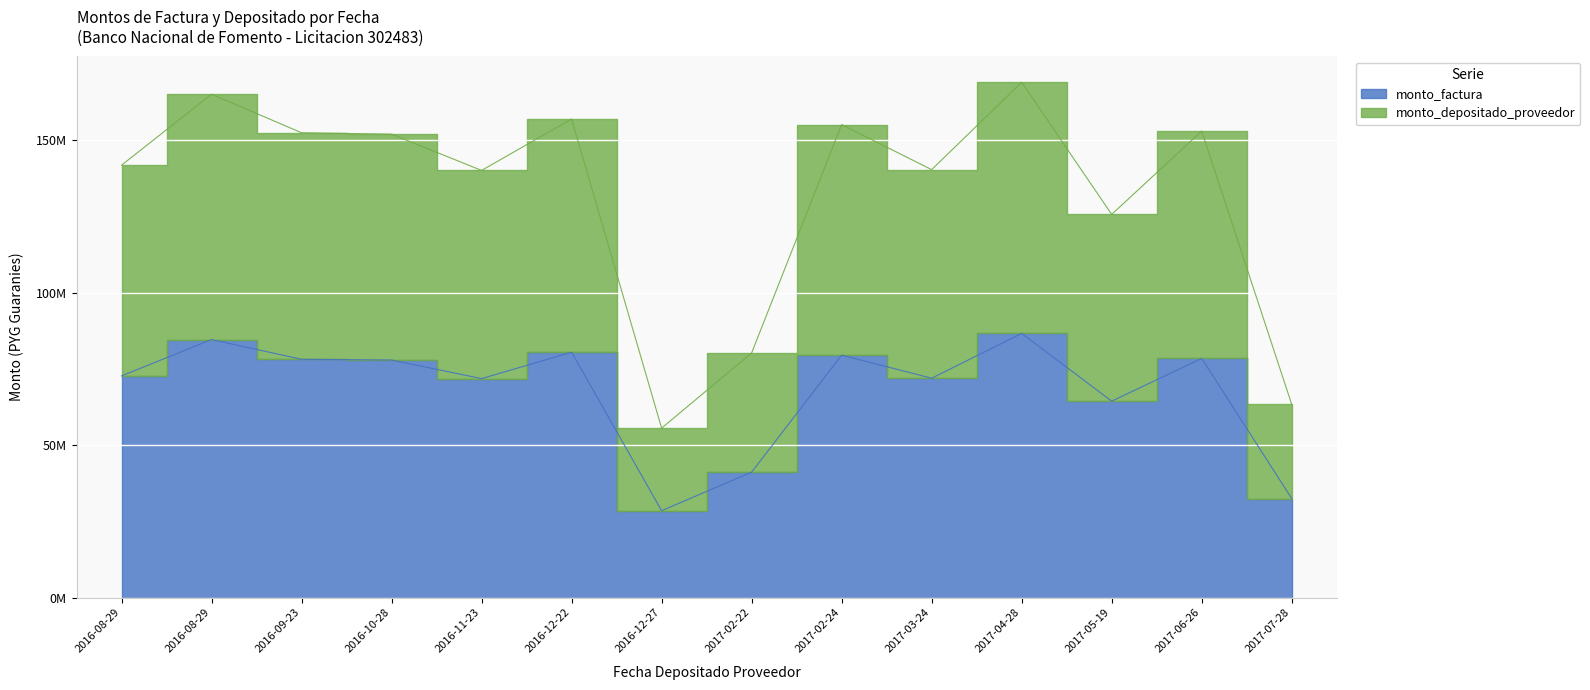

True or false: monto_factura and monto_depositado_proveedor cross at least once.

False